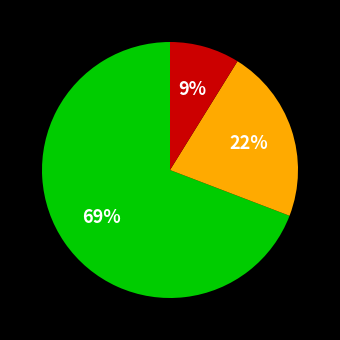

To the nearest percent, what is the difference between the largest and smallest slice percentages?

60%